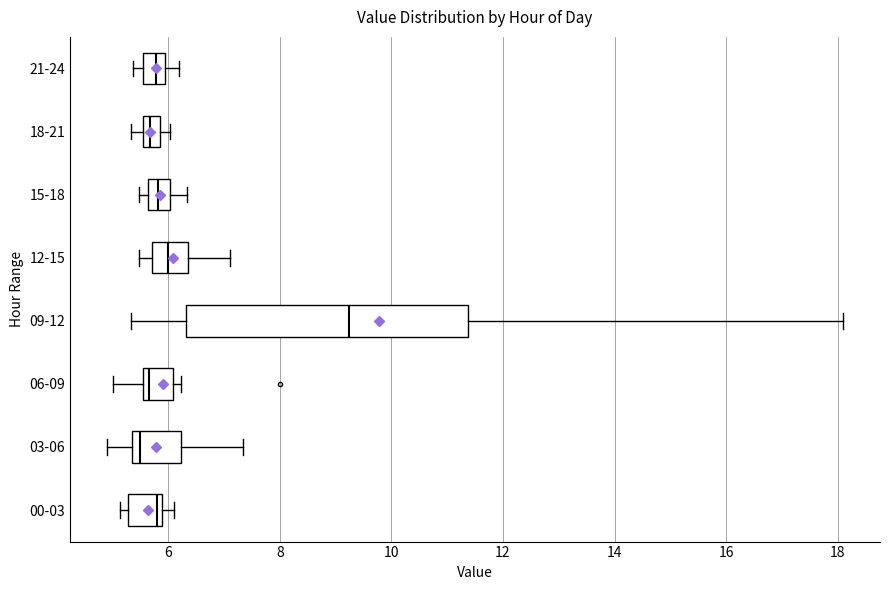

Comparing the boxes themselves (not the whiskers), which one is the widest?

09-12